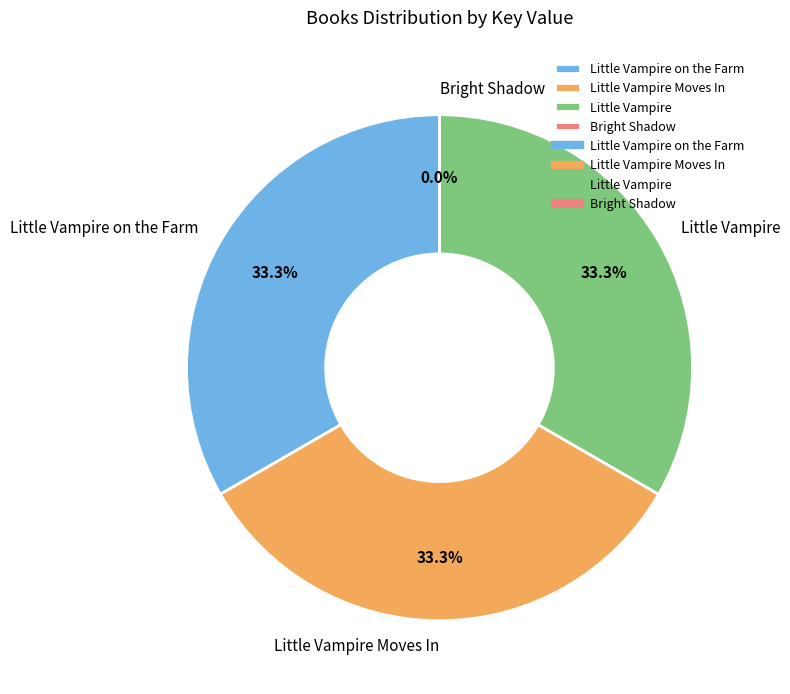

Is Little Vampire Moves In the majority of the pie?

No